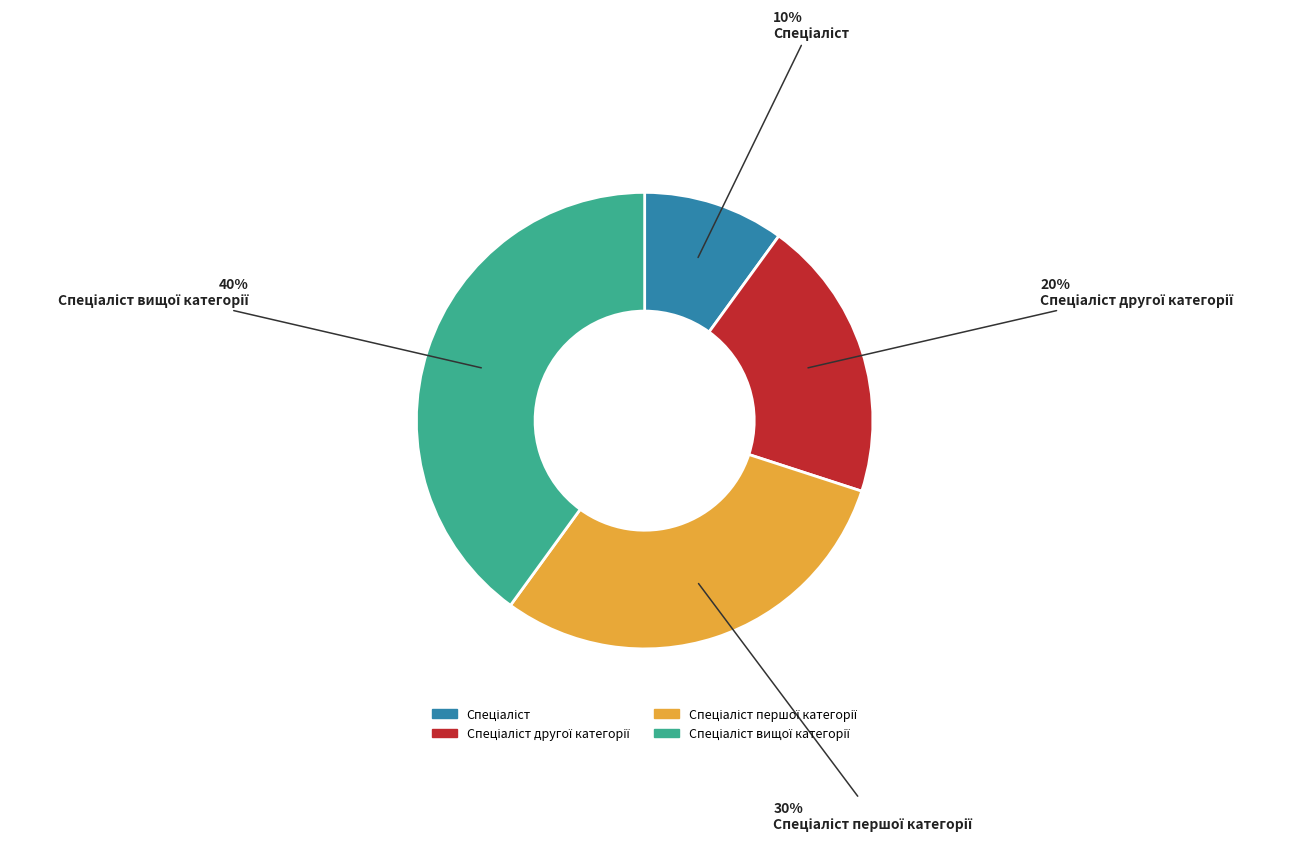

Is there any slice that represents more than half of the pie?

No